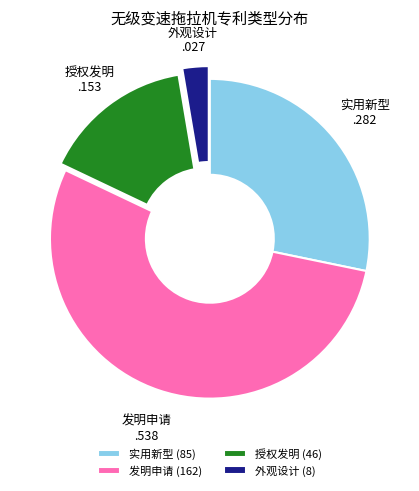

Between 发明申请 and 授权发明, which is larger?

发明申请